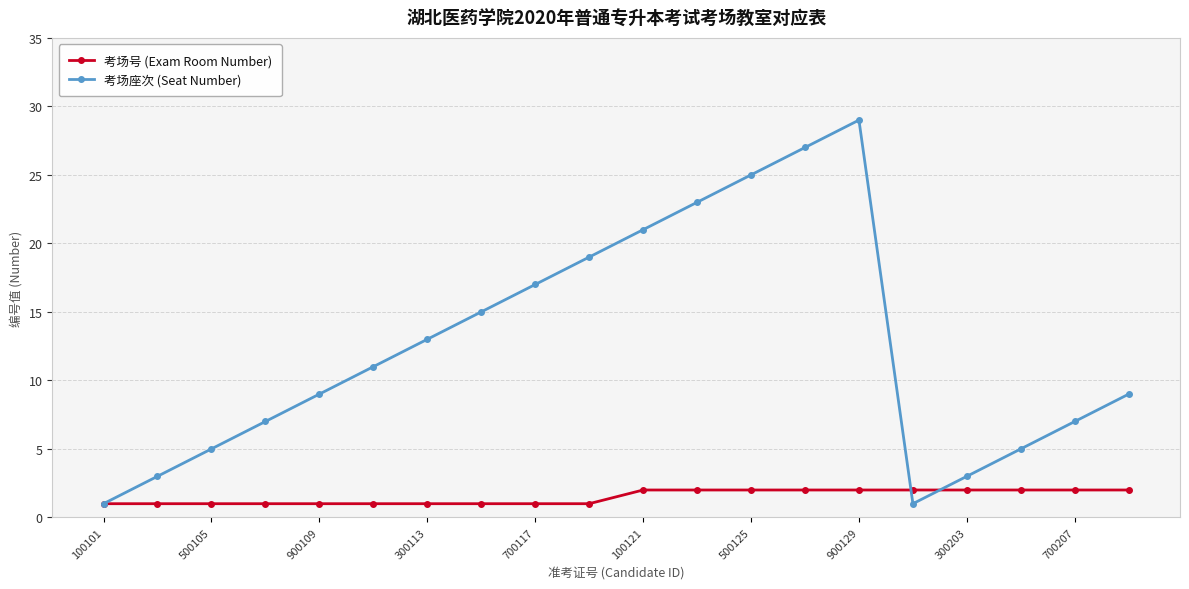

Does the chart display data point markers on the line(s)?

Yes